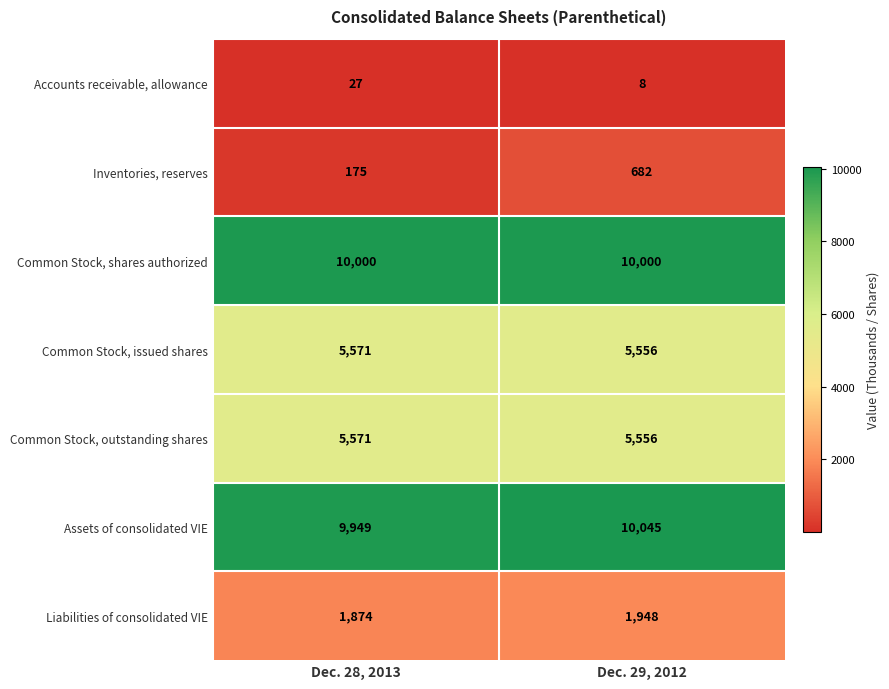

At which category is the sum across all series the highest?

Dec. 29, 2012